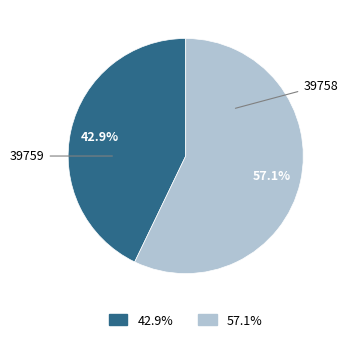

How many slices are in this pie chart?

2